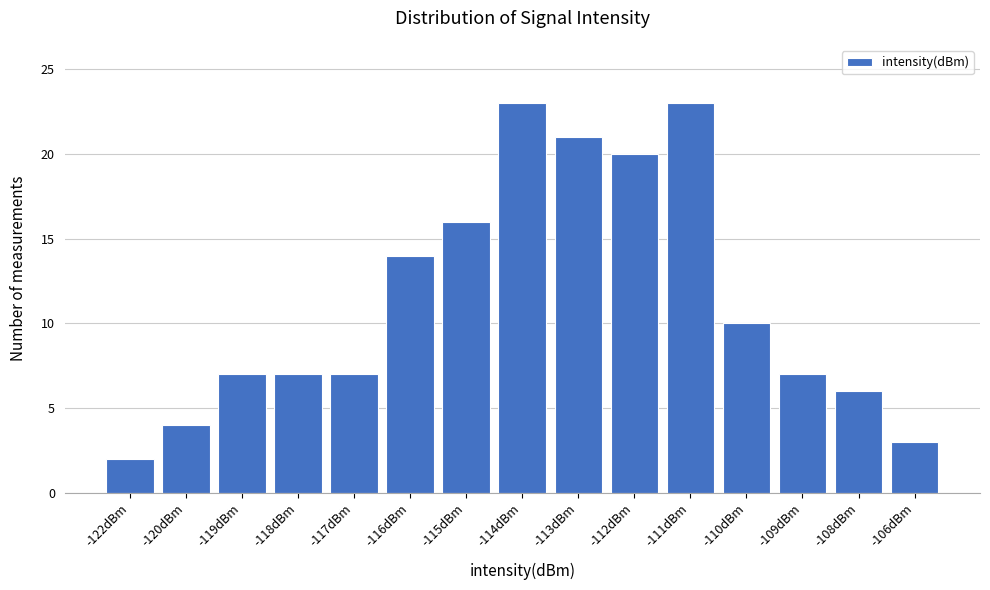

Reading left to right, extract all data points from this chart.

2	4	7	7	7	14	16	23	21	20	23	10	7	6	3